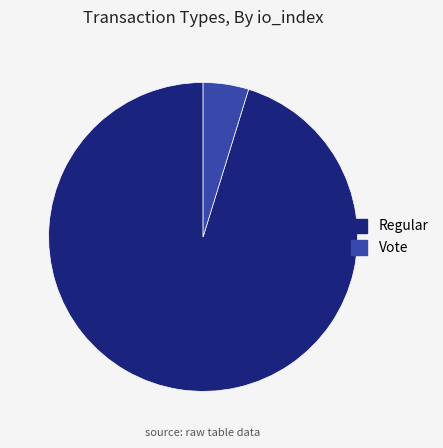

Is it true that Vote is 18% of the pie?

False